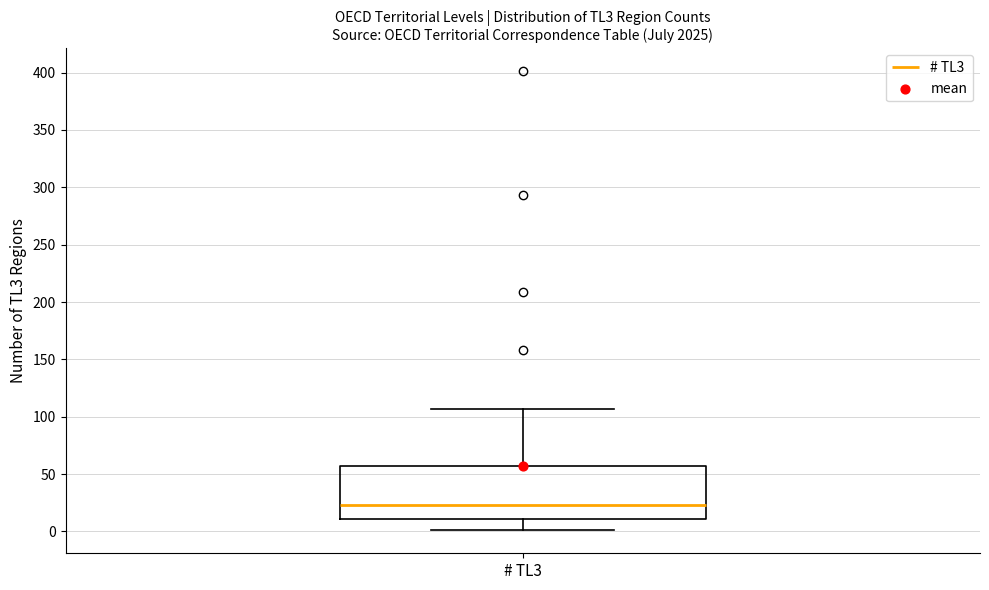

Where does the upper whisker of the box for # TL3 end on the y-axis? The values are not printed on the chart, so give them approximately, as read against the axis.

105